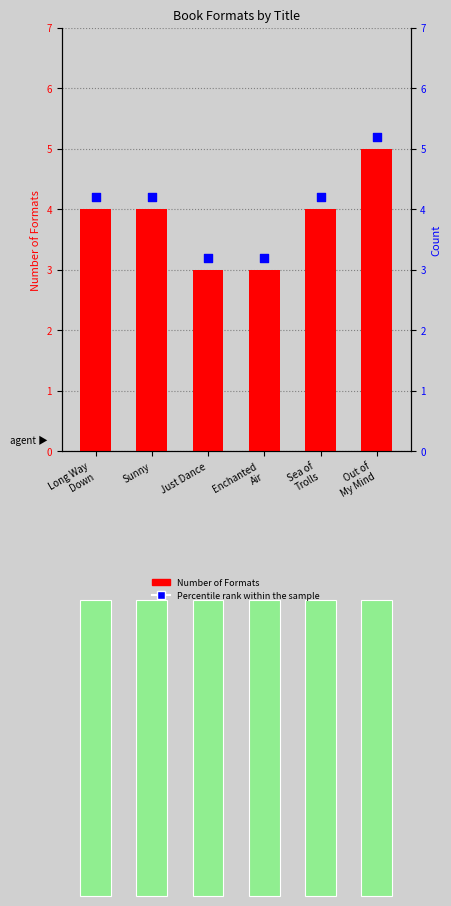

Which series contains the lowest Y value?

Number of Formats